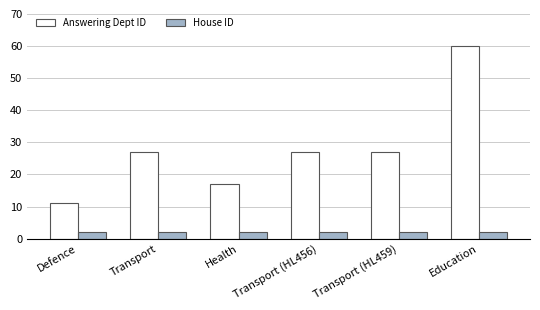

What position from the left is Transport?

2